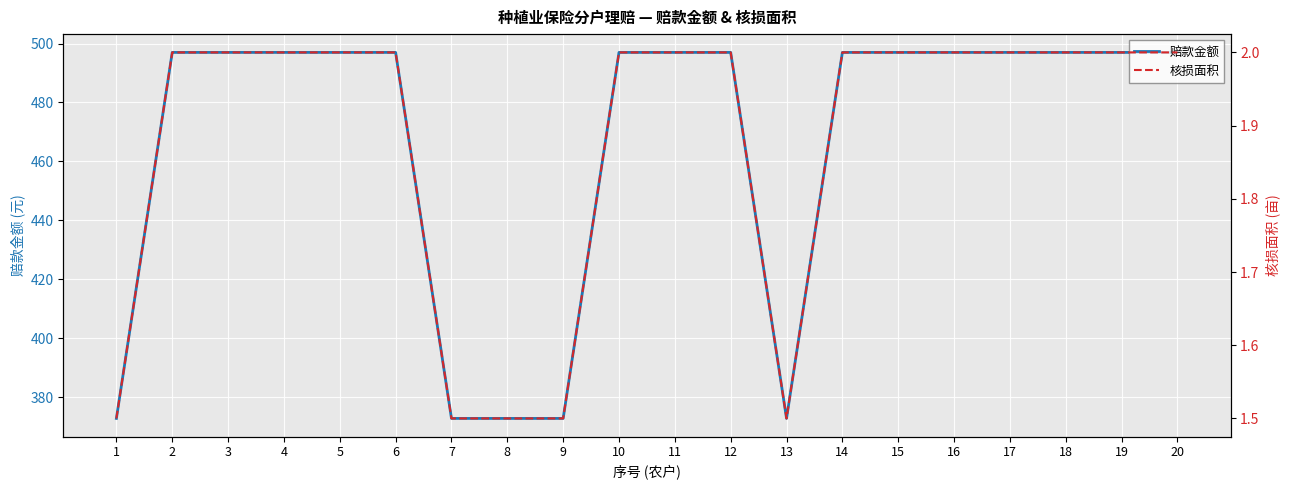

True or false: 赔款金额 and 核损面积 cross at least once.

False